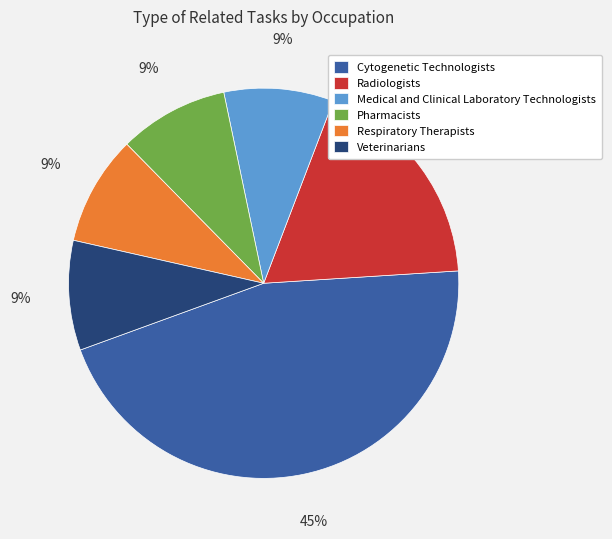

Does any single category account for the majority?

No